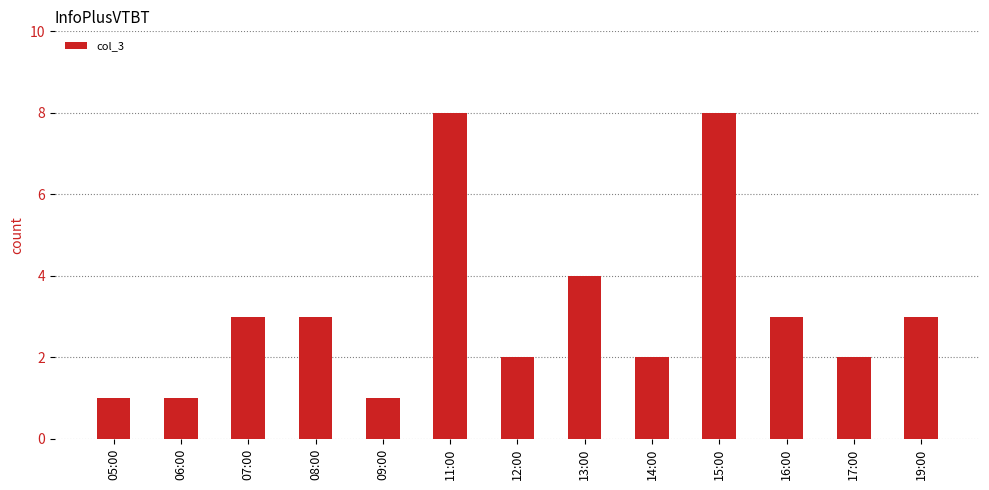

What position from the left is 09:00?

5